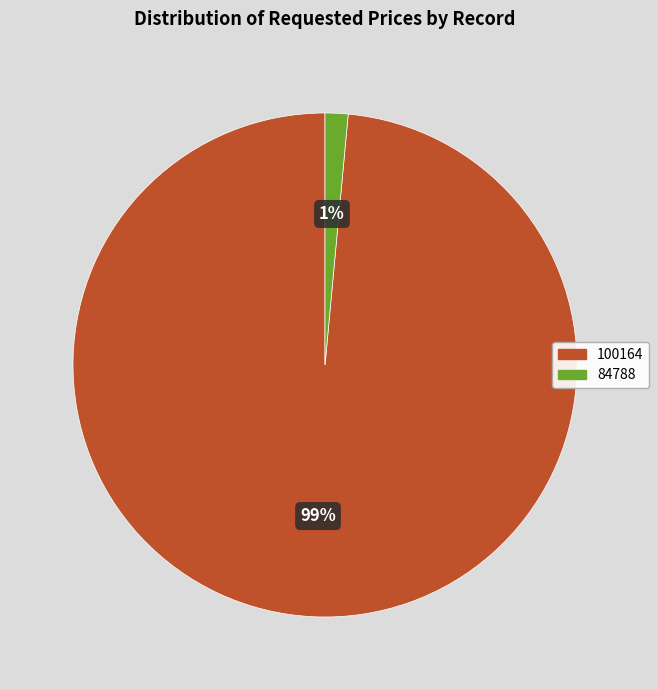

What is the smallest slice in the pie chart?

84788